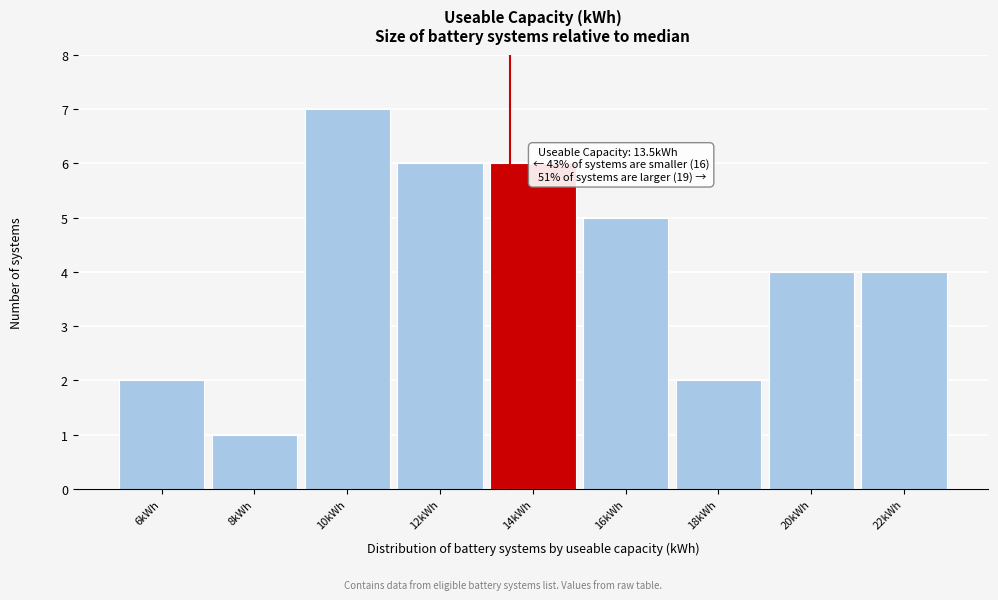

Which range on the x-axis has the tallest bar?

9 to 11